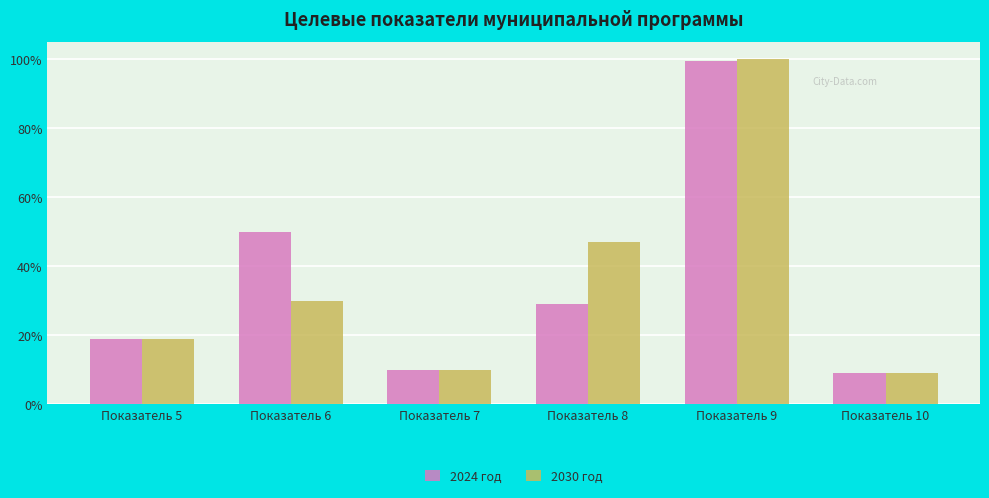

What are all the series names shown in the legend?

2024 год, 2030 год